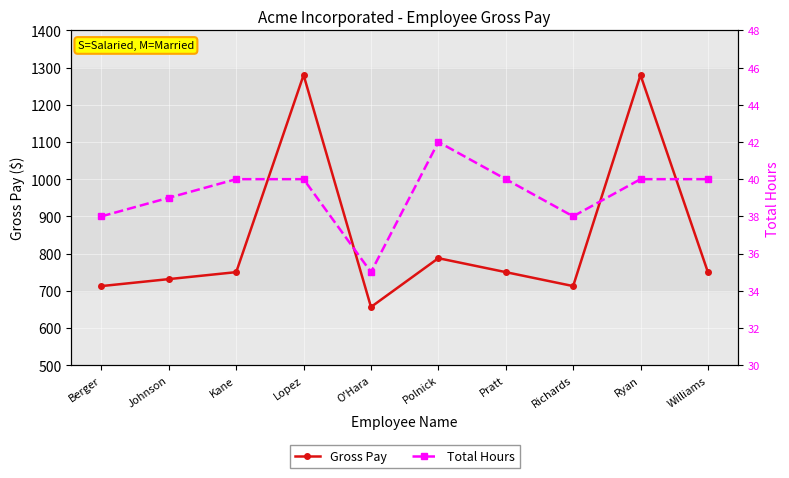

Which series has the largest range (max minus min)?

Gross Pay